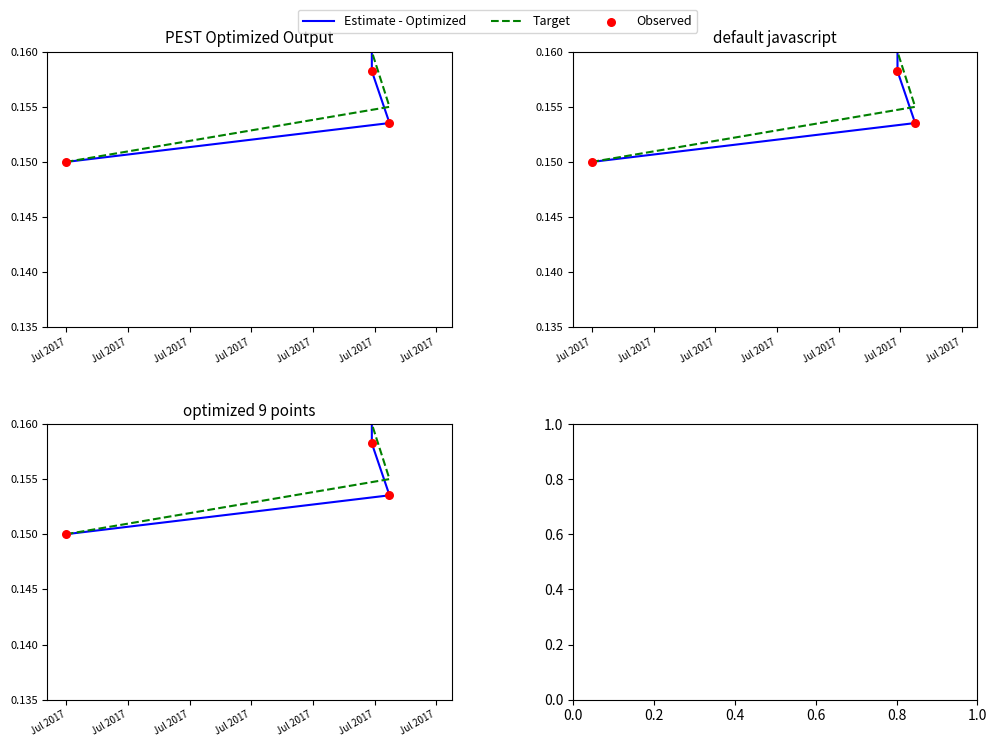

Which series has the largest total across all categories?

Target